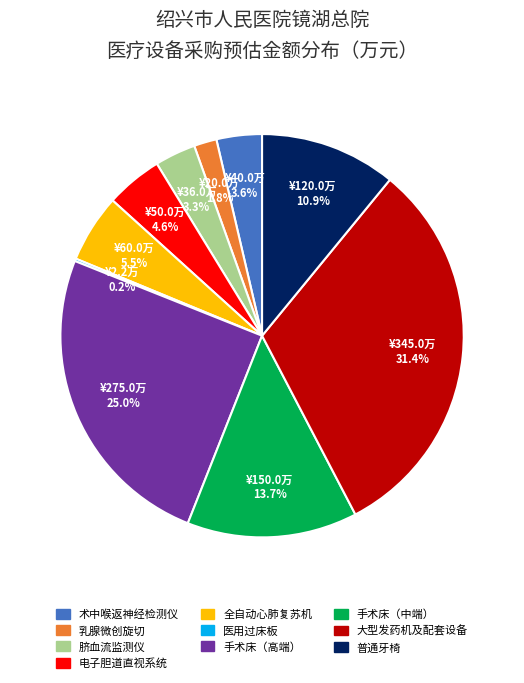

What is the largest slice in the pie chart?

大型发药机及配套设备